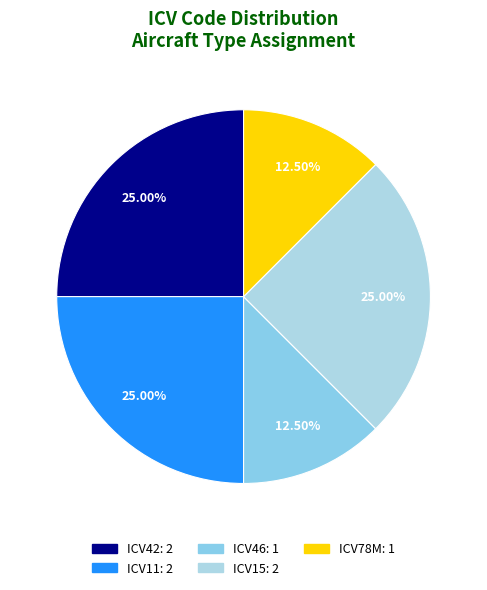

Which slice is the largest?

ICV42